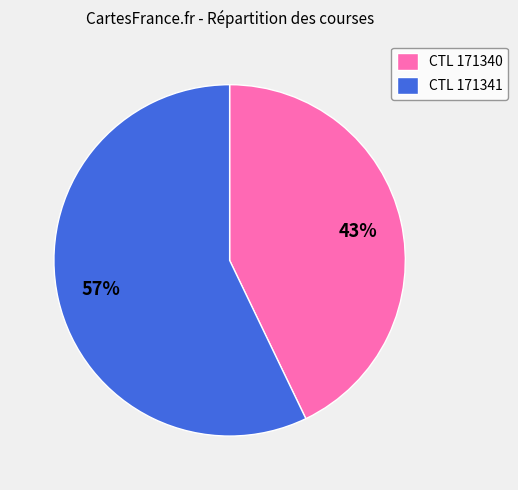

Which category has the smallest portion of the pie?

CTL 171340